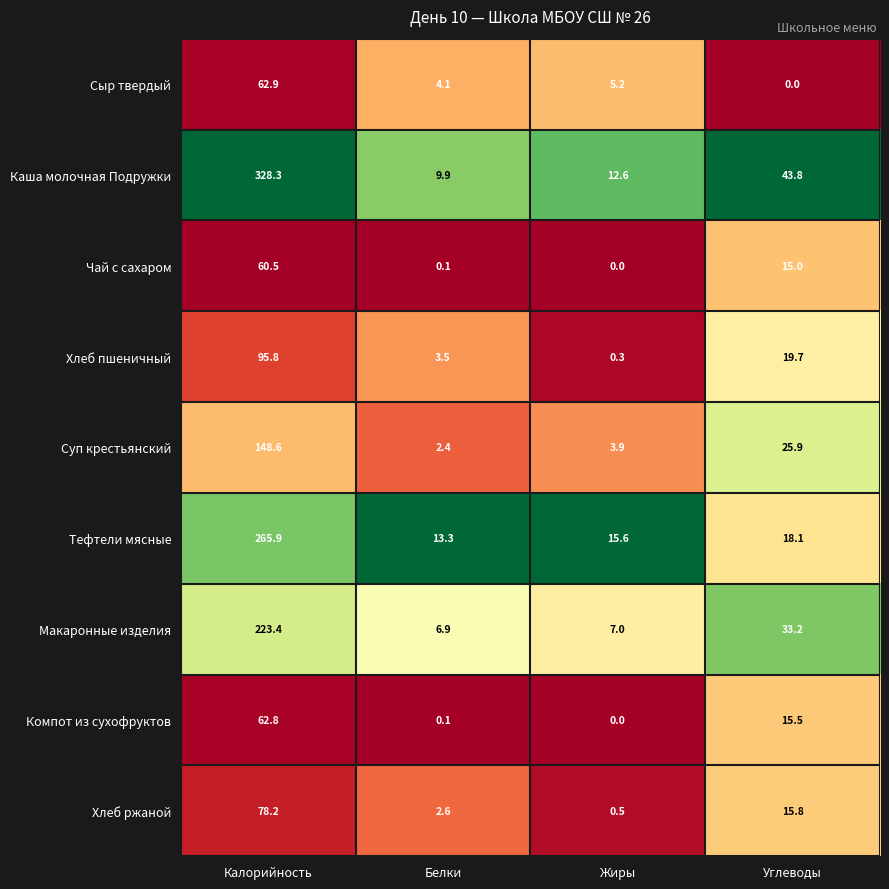

The Тефтели мясные series shows 370.7 at Калорийность. True or false?

False